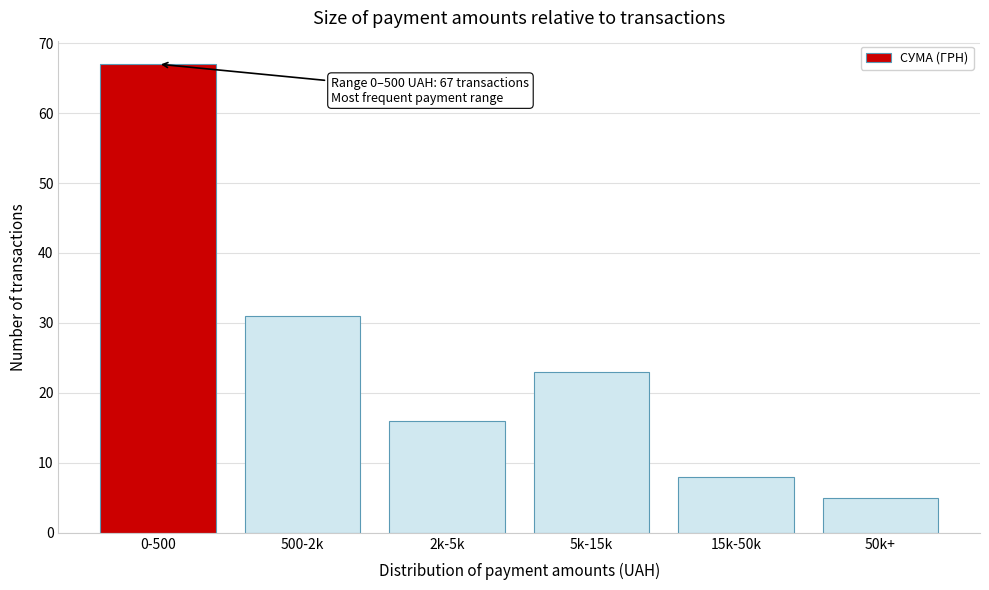

Reading left to right, list all the values displayed in this chart.

0-500=67	500-2k=31	2k-5k=16	5k-15k=23	15k-50k=8	50k+=5